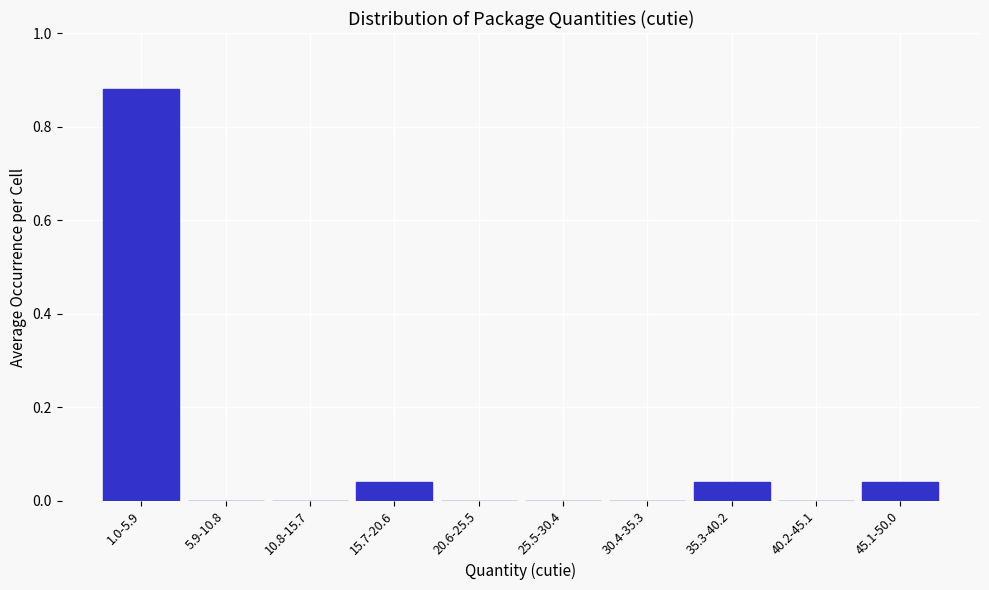

What is the sum of all values?

1.0